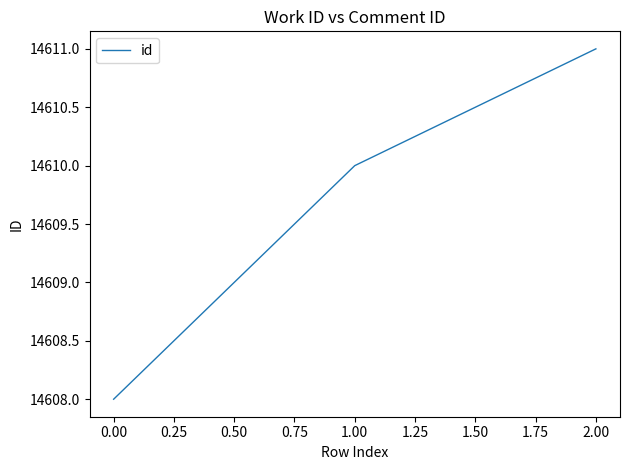

True or false: the data shows 14610 at 1.00.

True